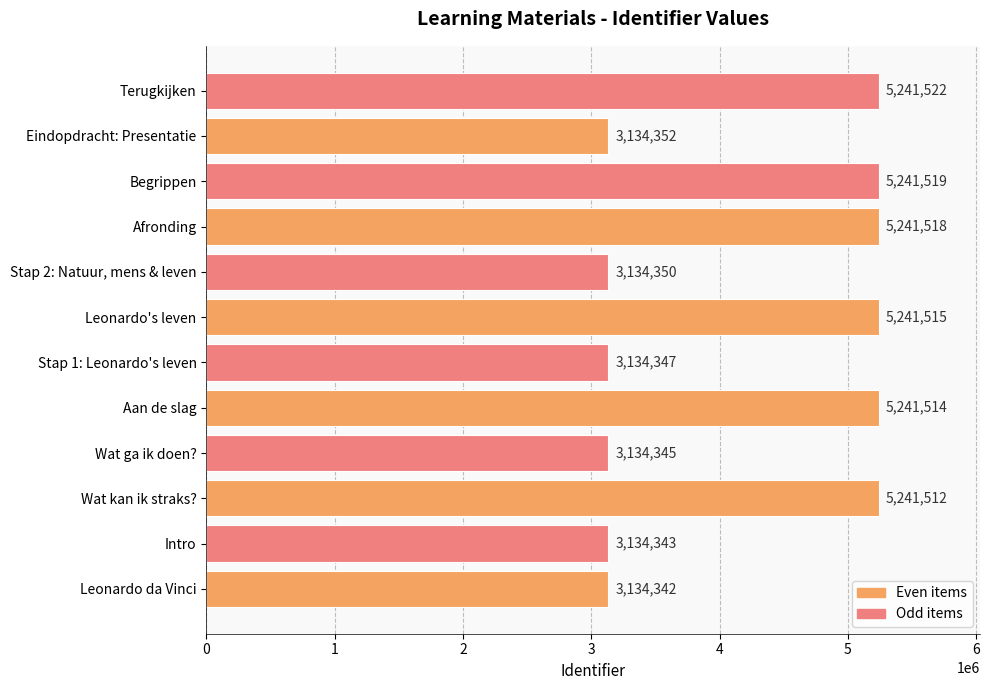

What is the approximate value at Afronding?

5241518